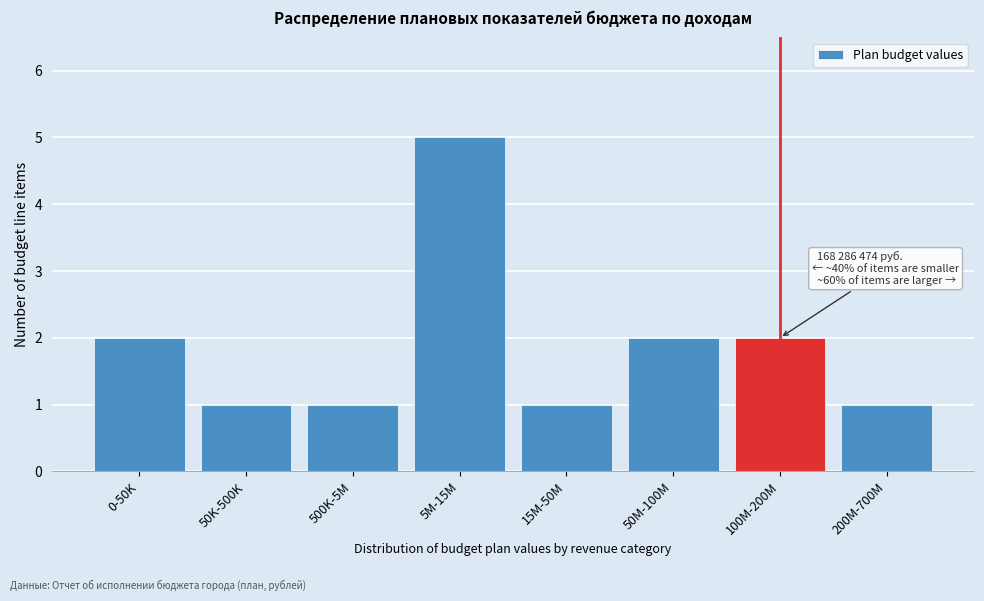

Reading right to left, extract all data points from this chart.

200M-700M=1	100M-200M=2	50M-100M=2	15M-50M=1	5M-15M=5	500K-5M=1	50K-500K=1	0-50K=2